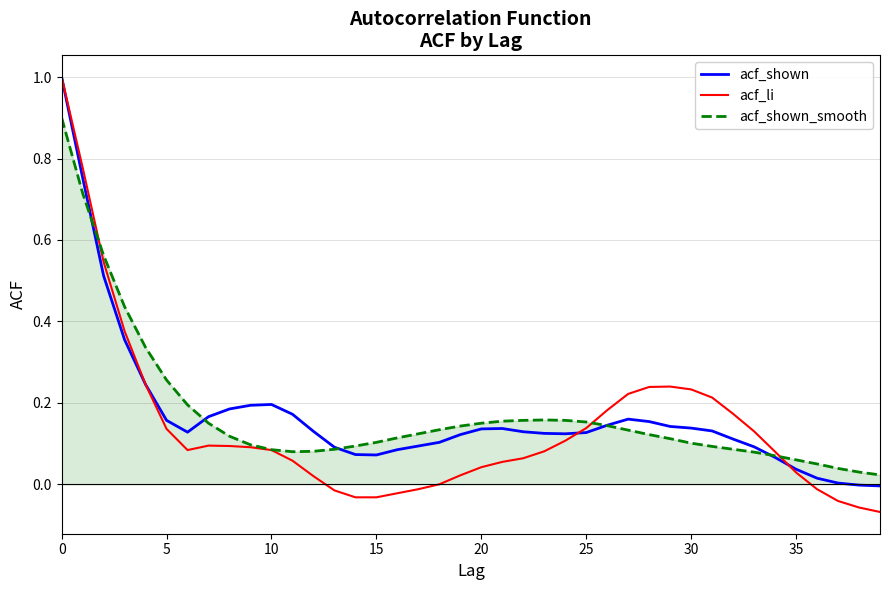

Which series has the largest range (max minus min)?

acf_li